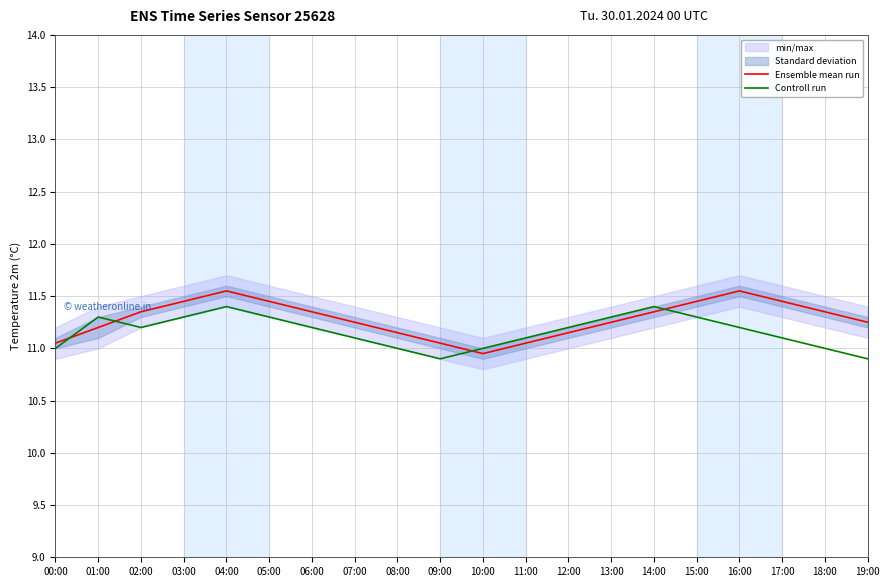

Reading left to right, list all the values displayed in this chart.

Ensemble mean run: 11.1	11.2	11.3	11.4	11.6	11.4	11.3	11.2	11.2	11.1	10.9	11.1	11.2	11.2	11.3	11.4	11.6	11.4	11.3	11.2
Controll run: 11.0	11.3	11.2	11.3	11.4	11.3	11.2	11.1	11.0	10.9	11.0	11.1	11.2	11.3	11.4	11.3	11.2	11.1	11.0	10.9